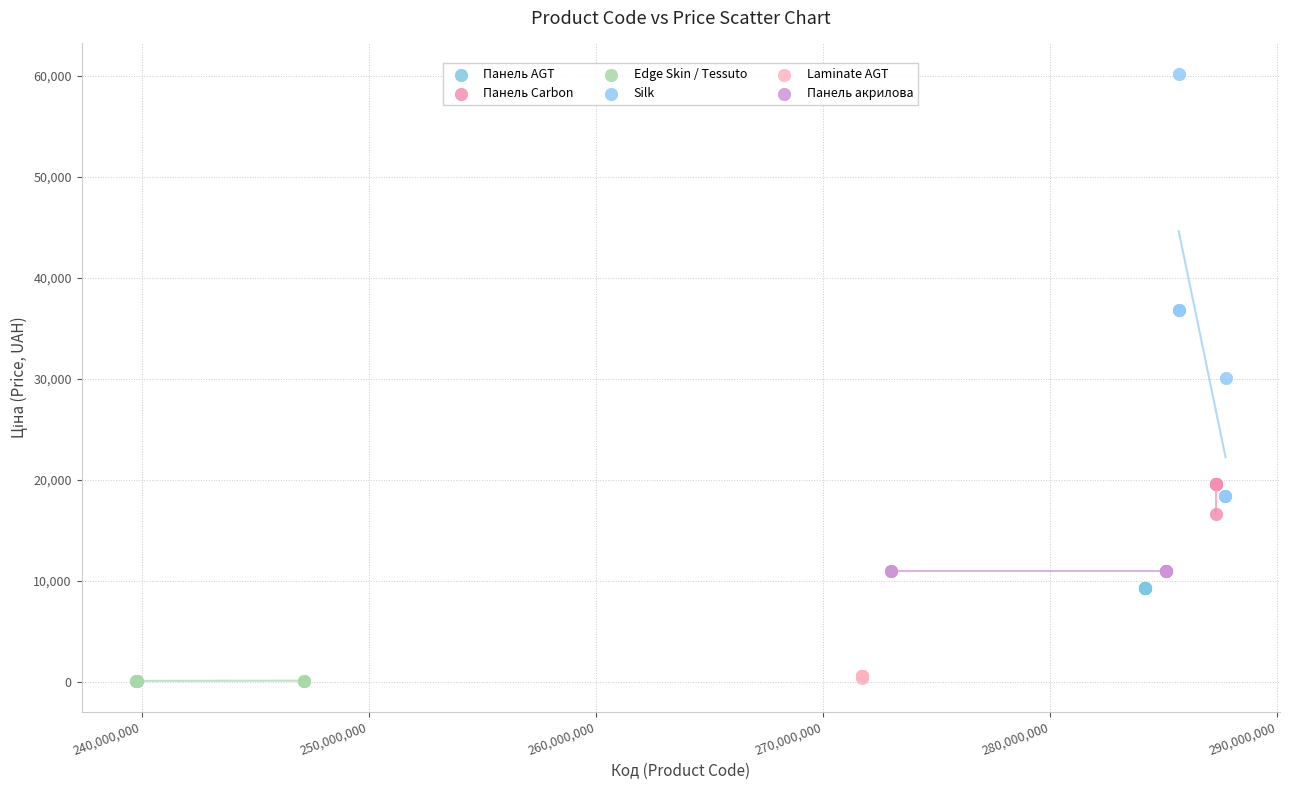

Which series contains the highest Y value?

Silk